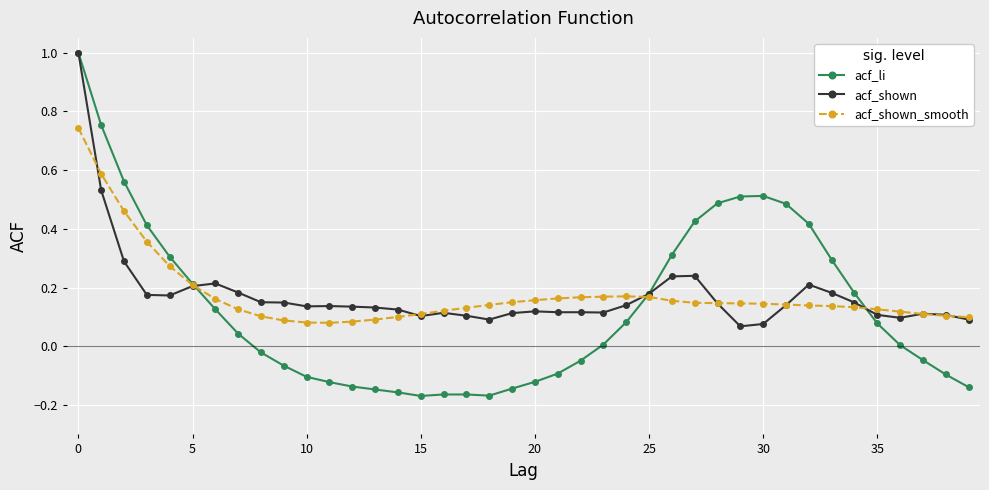

What are all the series names shown in the legend?

acf_li, acf_shown, acf_shown_smooth